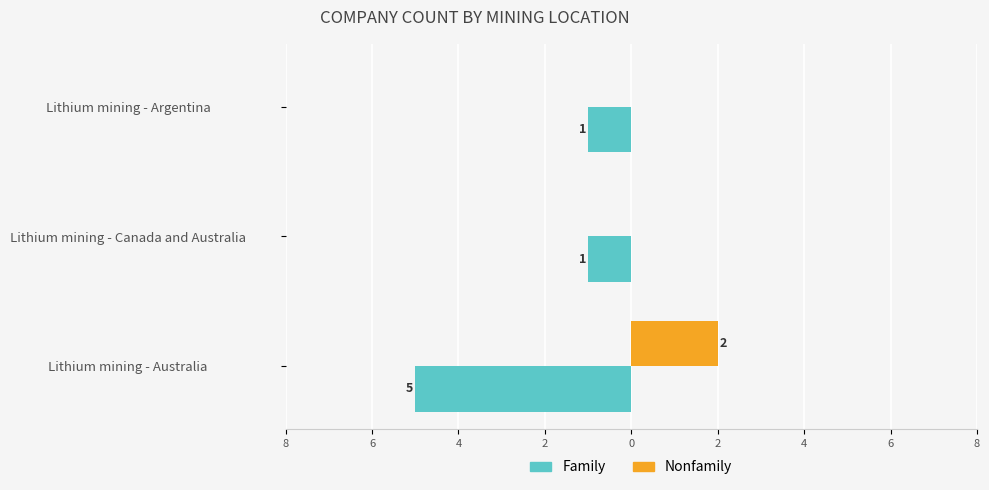

What are all the series names shown in the legend?

Family, Nonfamily